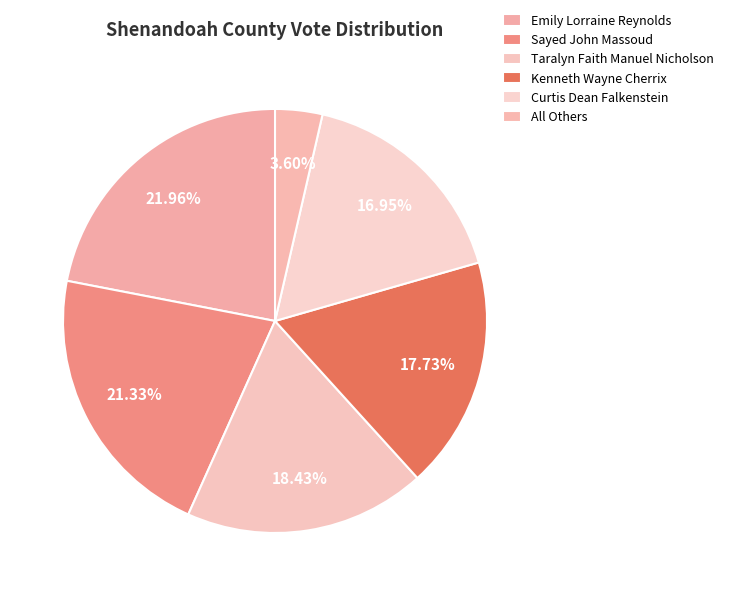

How many slices are in this pie chart?

6